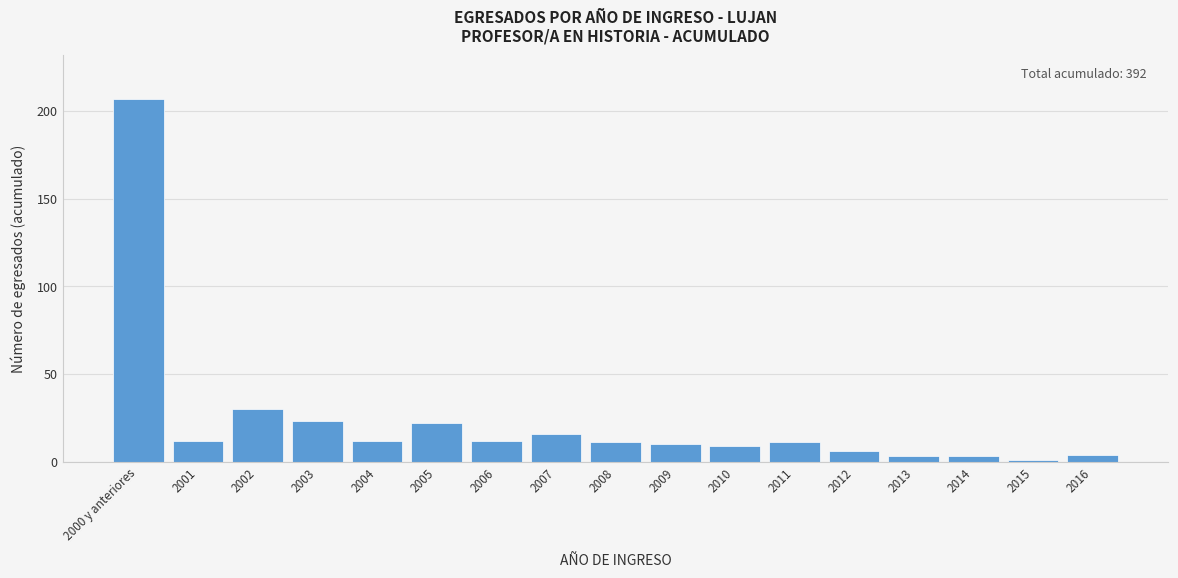

Reading left to right, transcribe all the data shown in this chart.

2000 y anteriores=207	2001=12	2002=30	2003=23	2004=12	2005=22	2006=12	2007=16	2008=11	2009=10	2010=9	2011=11	2012=6	2013=3	2014=3	2015=1	2016=4